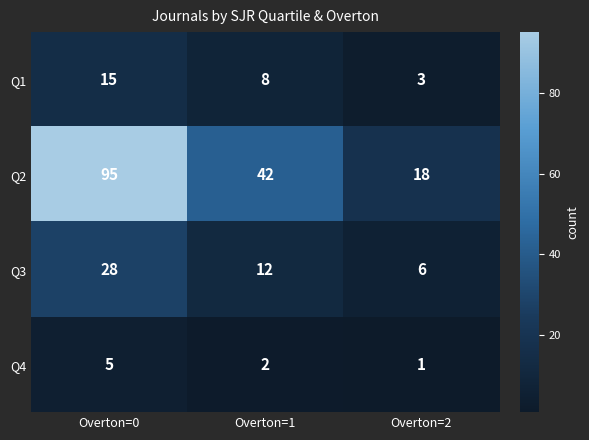

What is the approximate value of Q1 at Overton=1, to the nearest 5?

10